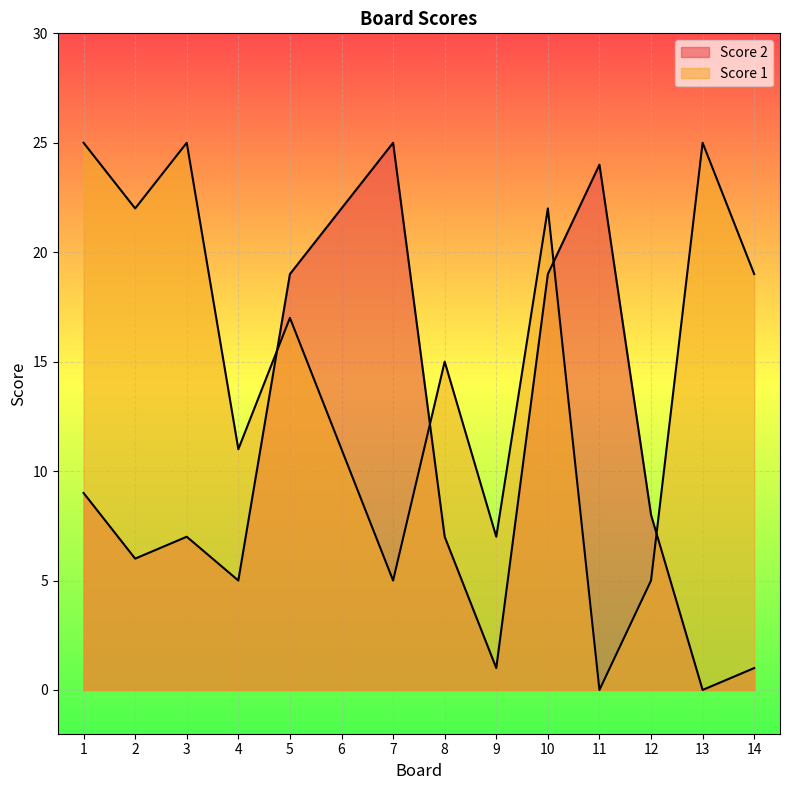

Where do Score 1 and Score 2 first cross each other?

4 and 5